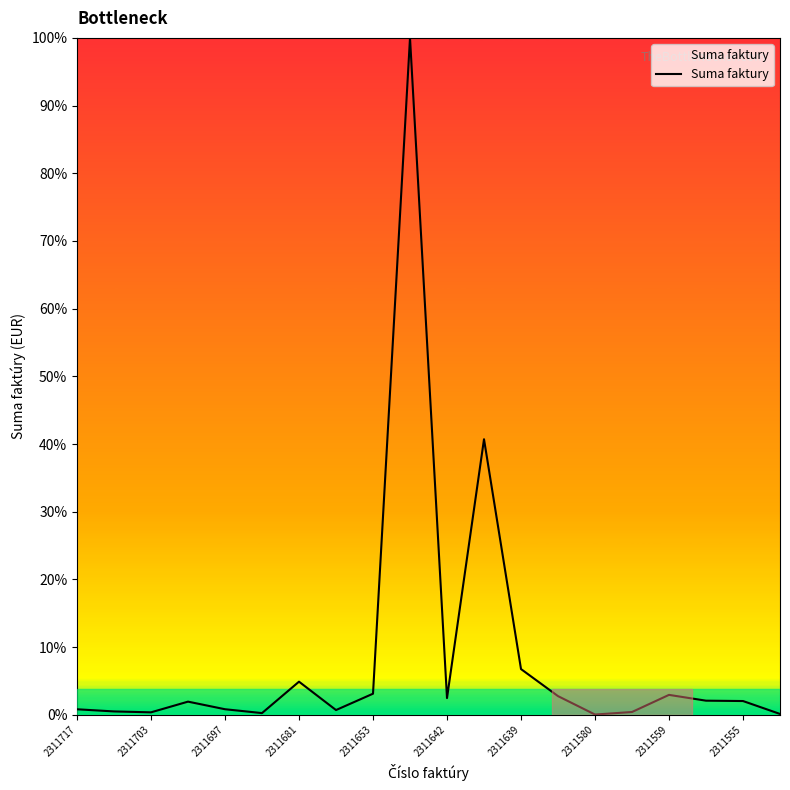

Where does the data first go above 1559?

2311681